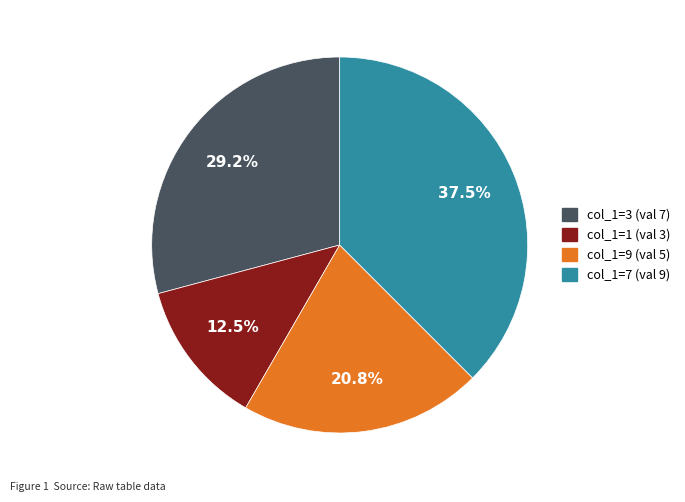

What portion of the pie excludes col_1=1 (val 3)?

87.5%